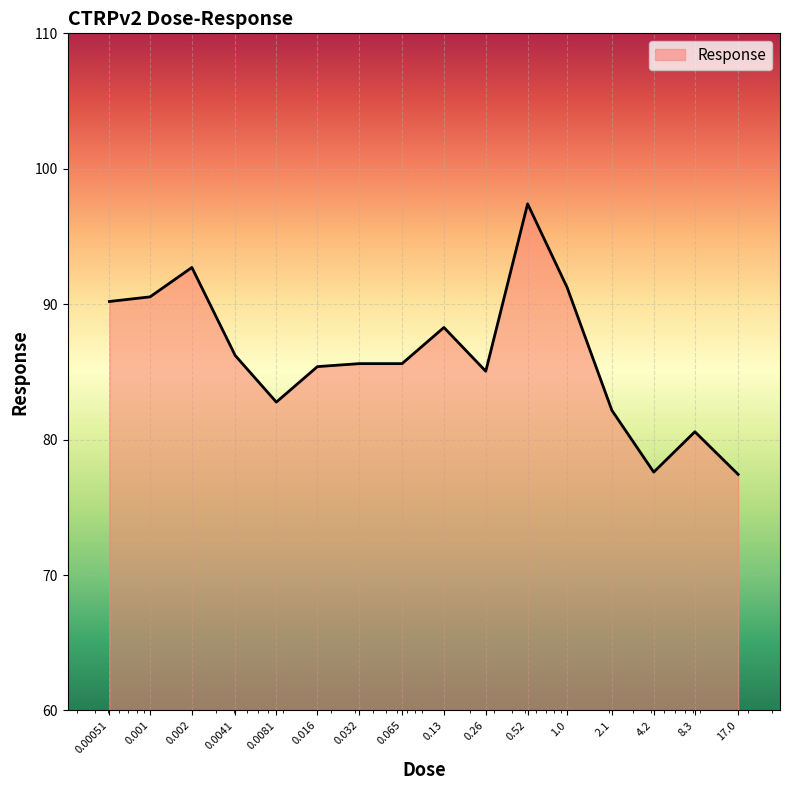

What is the difference between the maximum and minimum values?

20.0